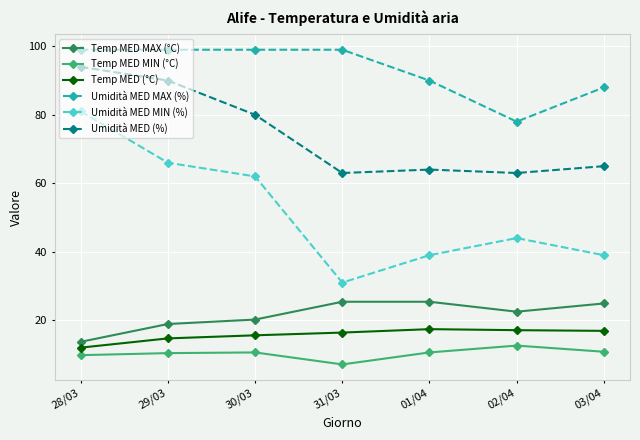

What is the total value across all series at 02/04?

237.2